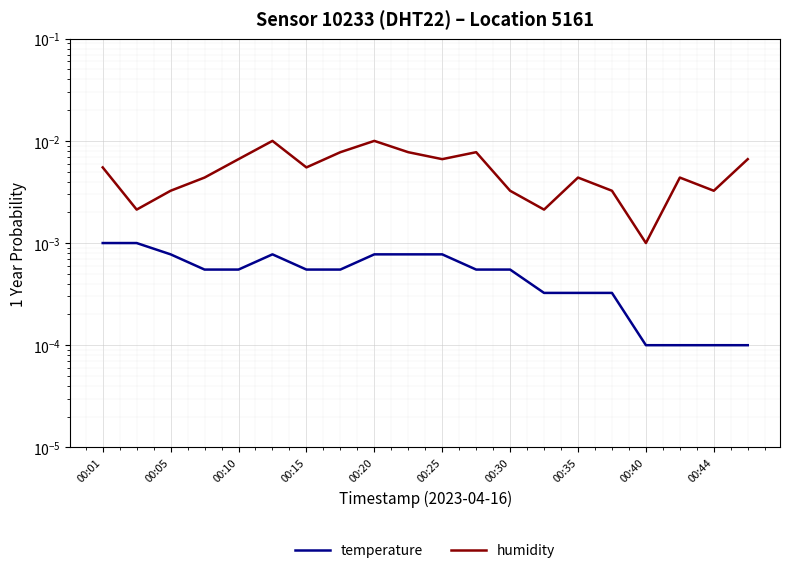

At 00:05, list the series in order from largest to smallest.

humidity, temperature